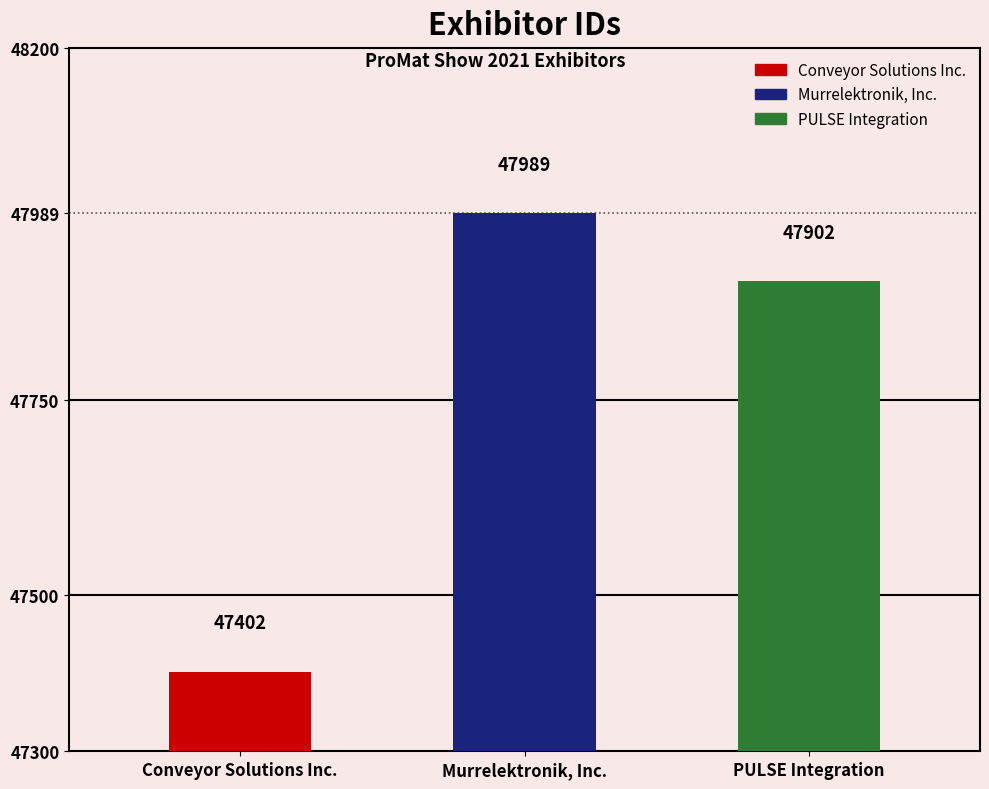

Reading right to left, what are all the values shown in this chart?

47902	47989	47402